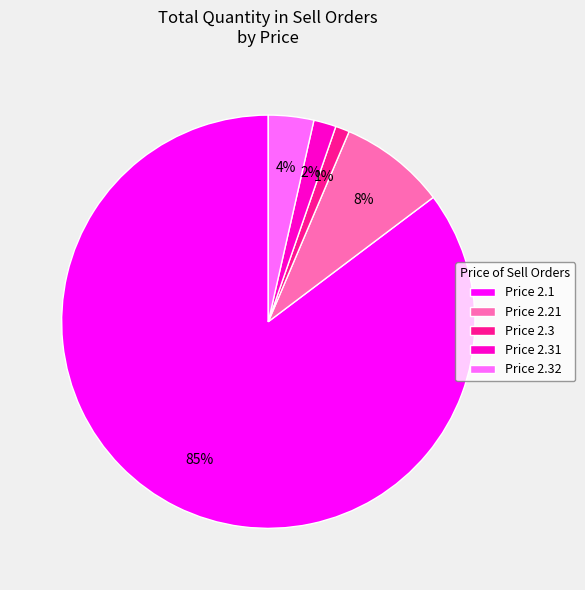

What is the largest slice in the pie chart?

Price 2.1